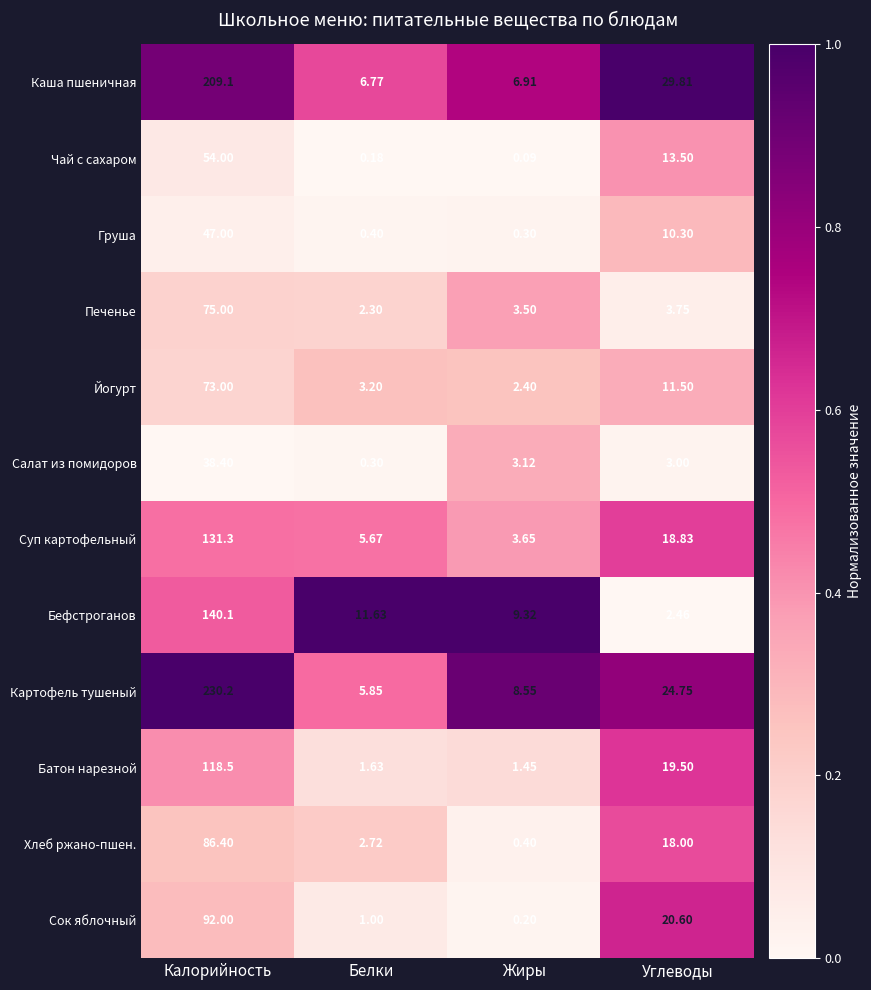

Which label corresponds to the largest value in the chart?

Калорийность